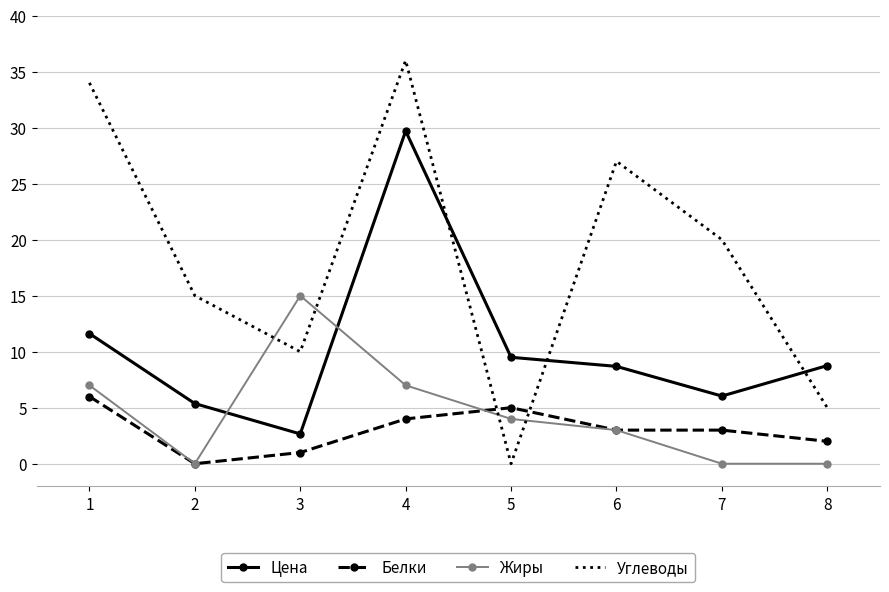

What is the greatest value displayed?

36.0